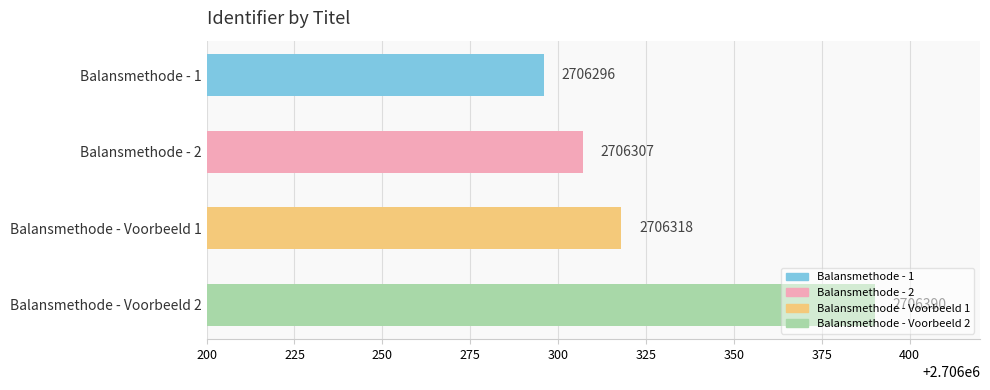

What is the sum of the values at Balansmethode - Voorbeeld 1 and Balansmethode - Voorbeeld 2?

5412708